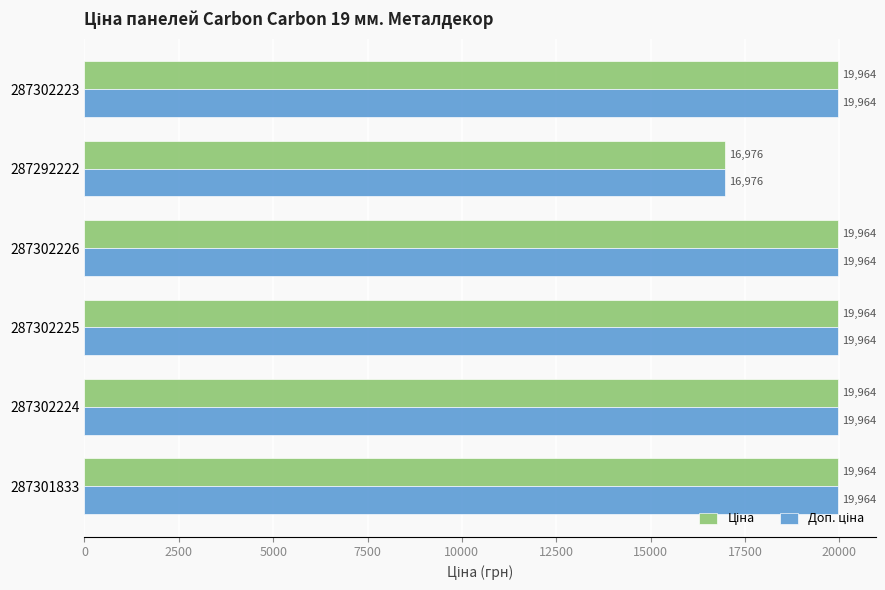

At how many categories does at least one series exceed 18773?

5